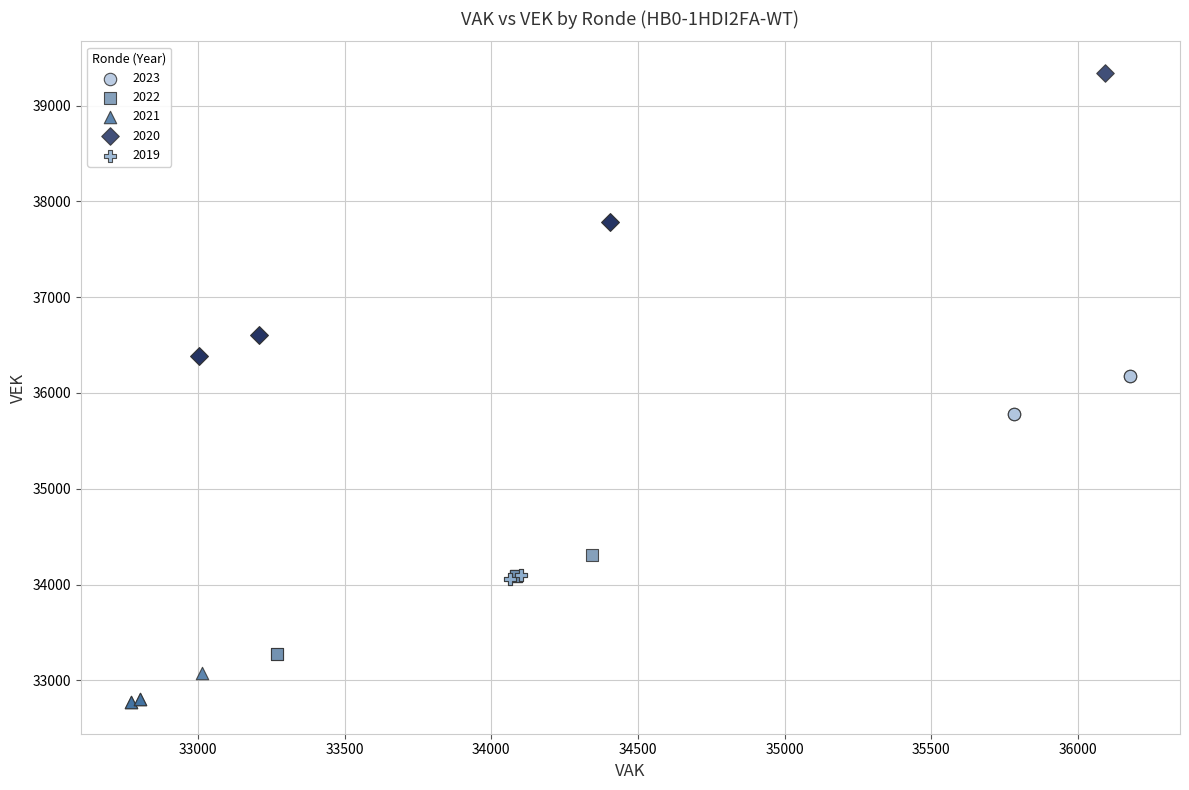

Which series contains the lowest Y value?

2021